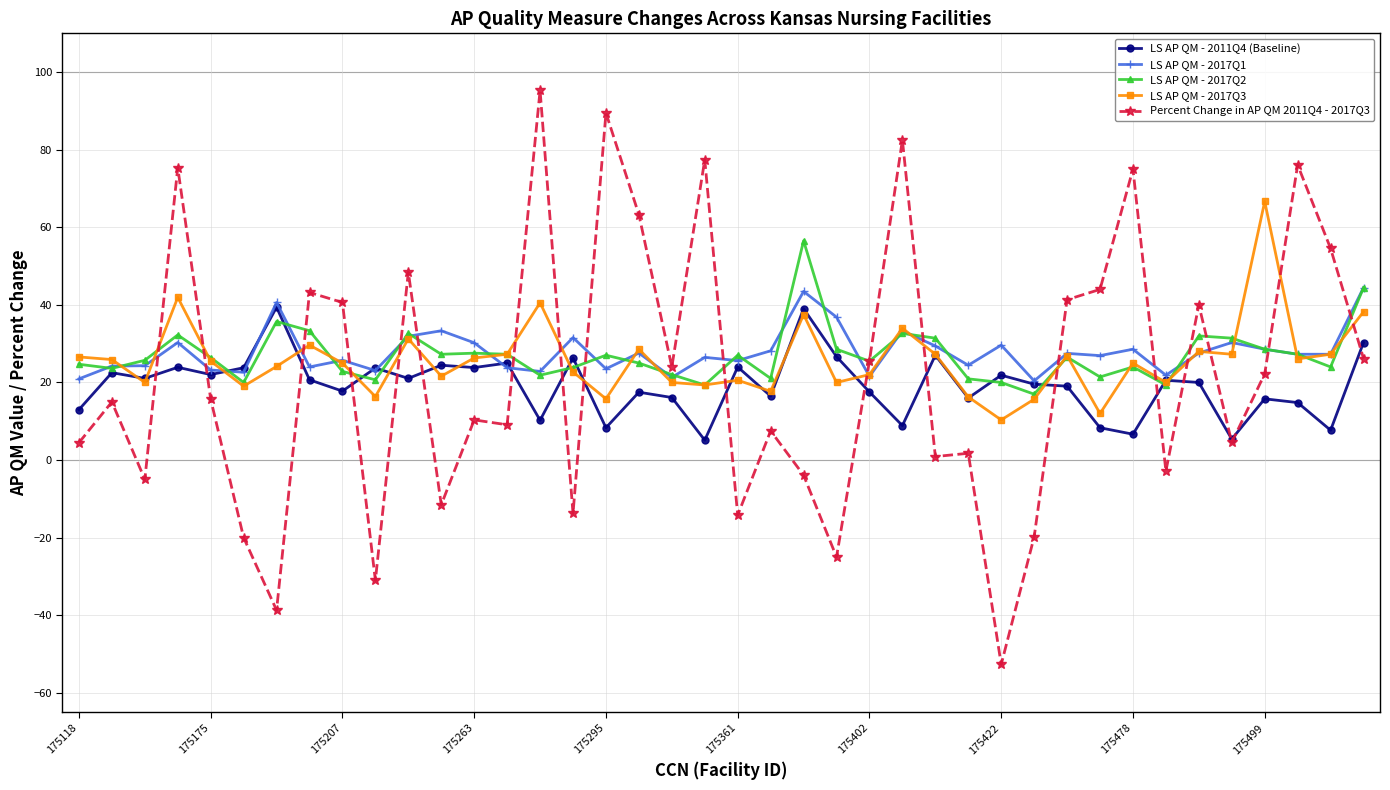

What is the maximum value shown in the chart?

95.3